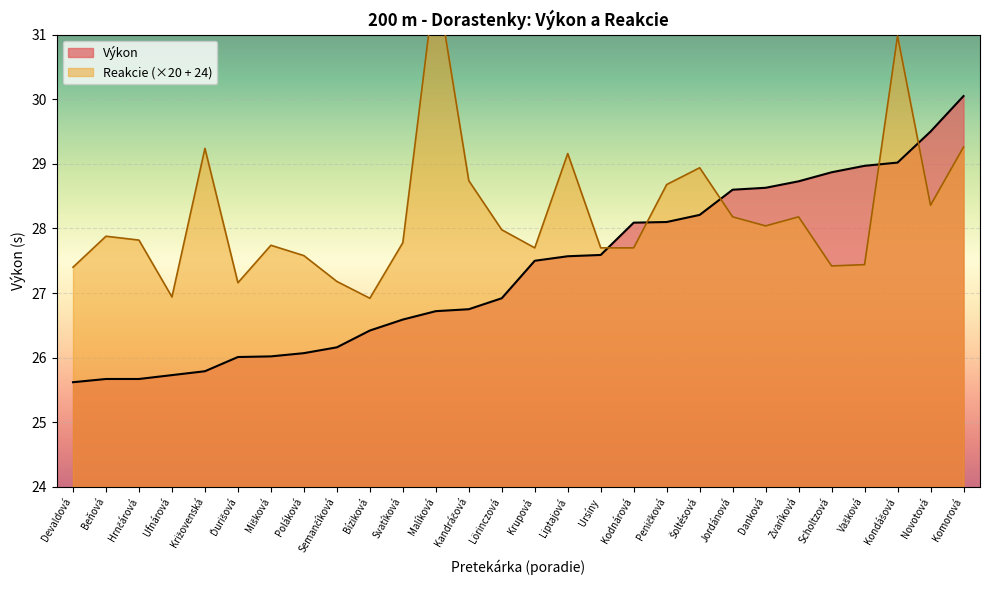

What is the difference between the highest and lowest values at Kandráčová?

2.0